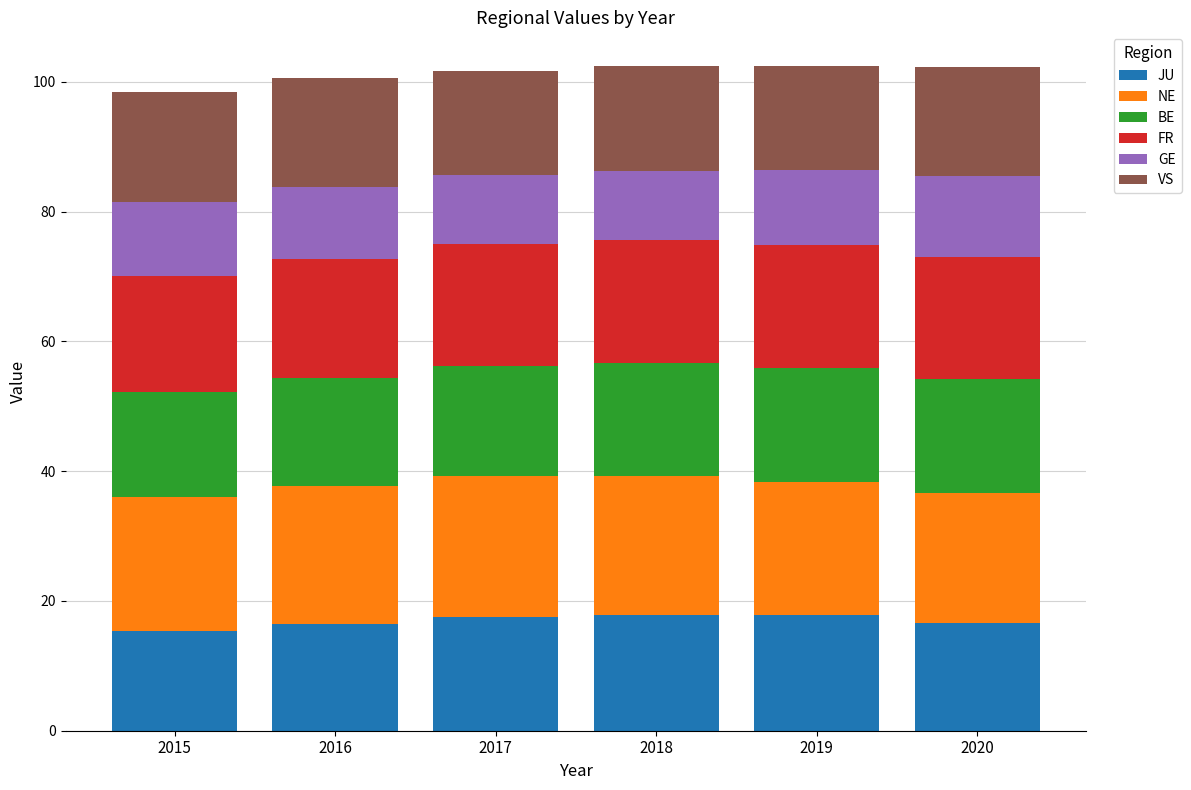

What is the total value across all series at 2020?

102.3